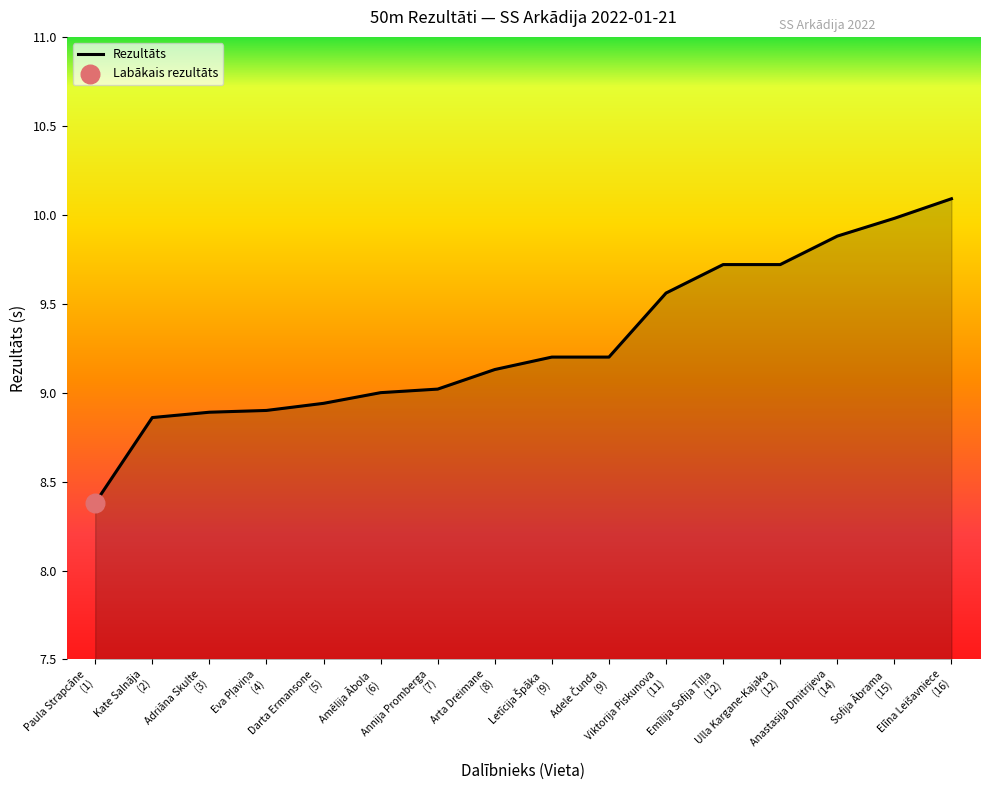

What is the minimum value shown in the chart?

8.4